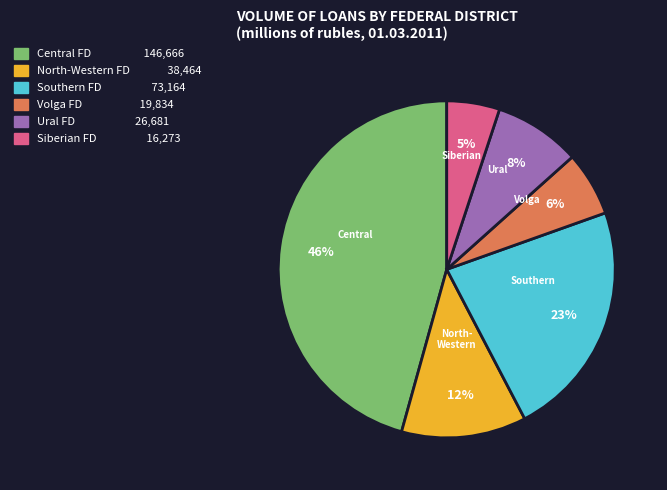

Is there a majority slice in this chart?

No